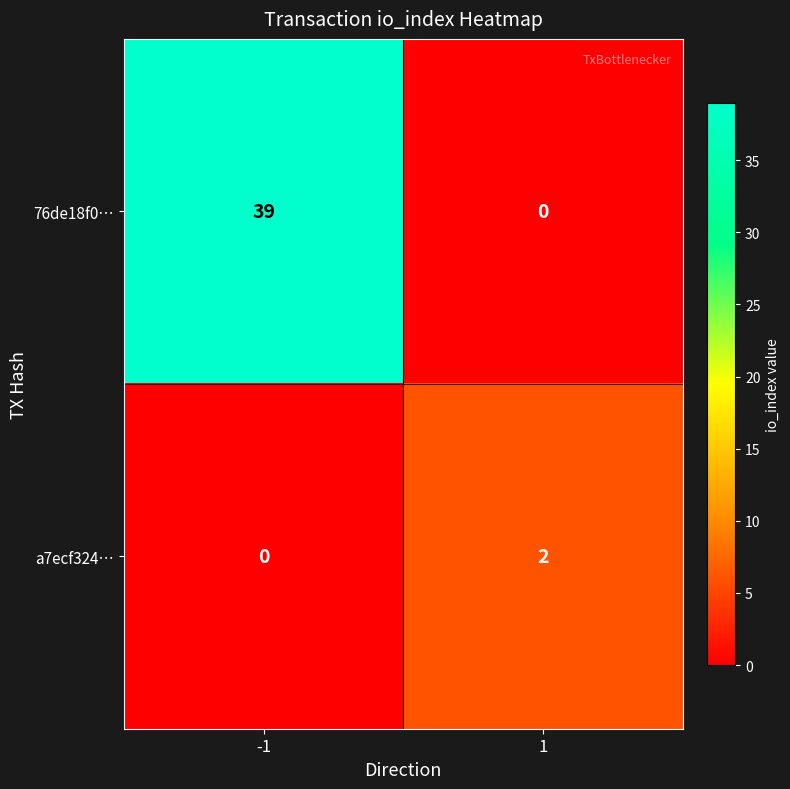

How many data points does each series have?

2